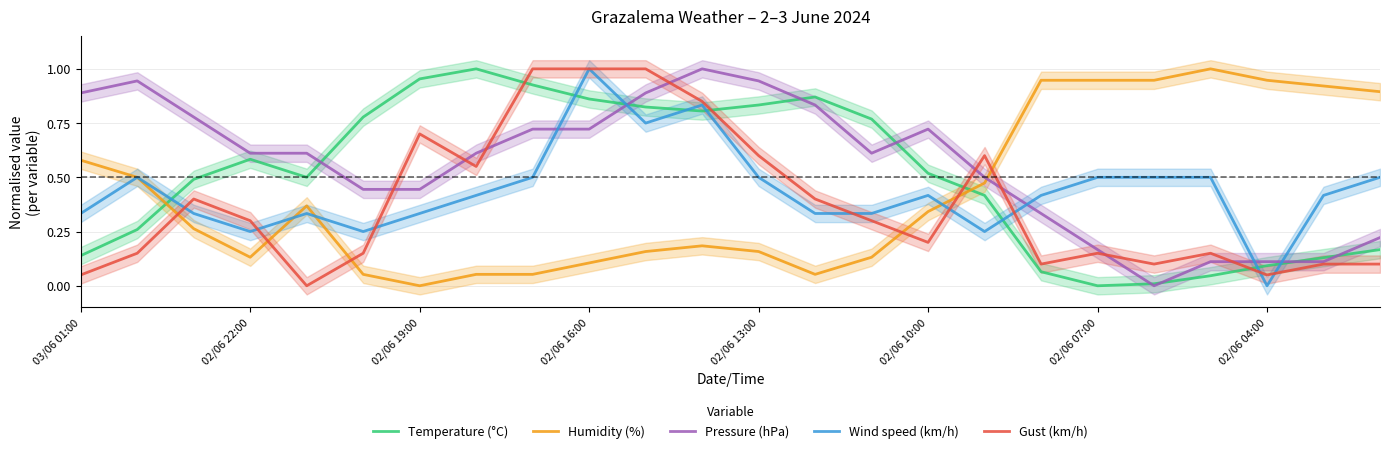

How many lines are shown in the chart?

5